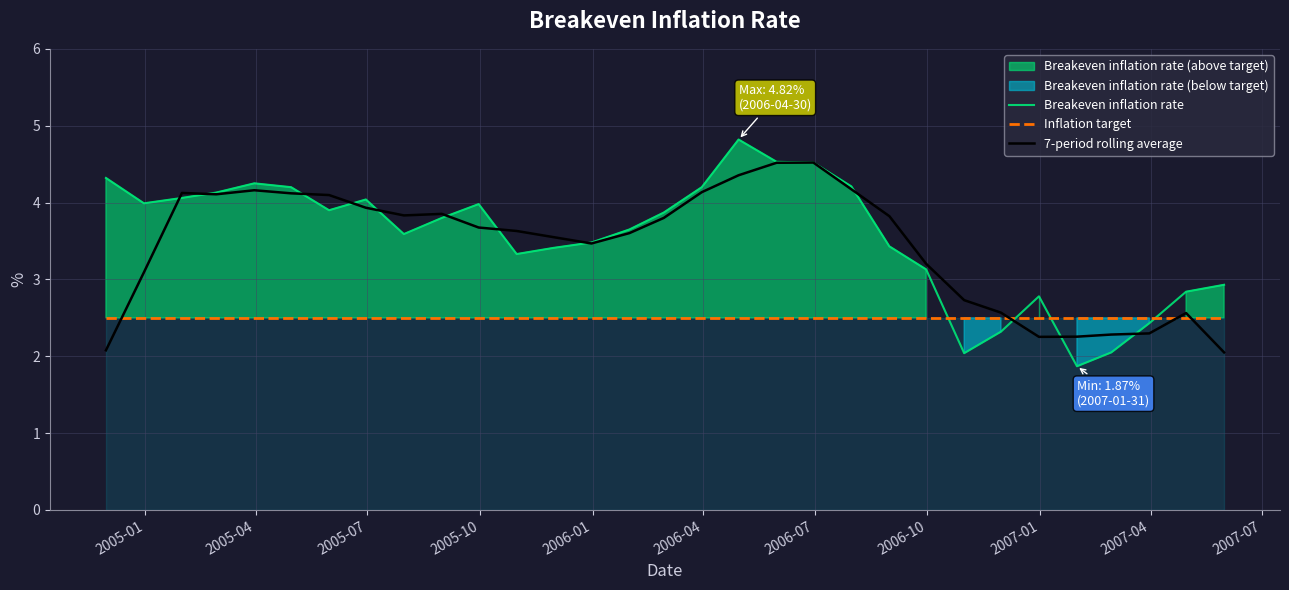

Which series ends up on top after the final intersection of Inflation target and 7-period rolling average?

Inflation target